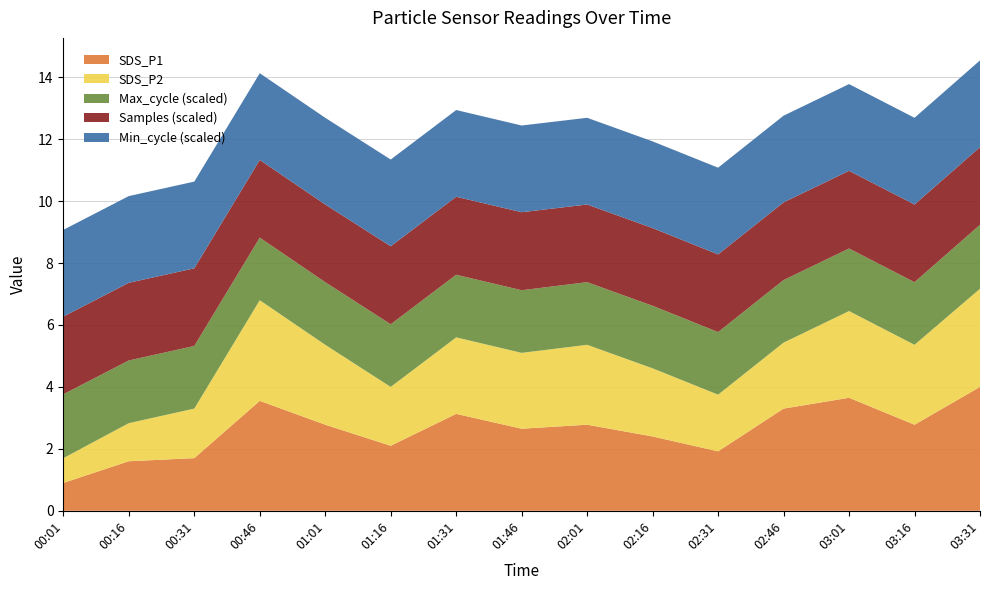

Reading left to right, list all the values displayed in this chart.

SDS_P1: 0.9	1.6	1.7	3.5	2.8	2.1	3.1	2.6	2.8	2.4	1.9	3.3	3.6	2.8	4.0
SDS_P2: 0.8	1.2	1.6	3.2	2.6	1.9	2.5	2.5	2.6	2.2	1.8	2.1	2.8	2.6	3.2
Min_cycle: 28.0	28.0	28.0	28.0	28.0	28.0	28.0	28.0	28.0	28.0	28.0	28.0	28.0	28.0	28.0
Max_cycle: 20634.0	20246.0	20223.0	20211.0	20223.0	20230.0	20222.0	20221.0	20223.0	20198.0	20210.0	20207.0	20203.0	20223.0	20653.0
Samples: 5015798.0	5015251.0	5014967.0	5015978.0	5015673.0	5038223.0	5037354.0	5037866.0	5015673.0	5016842.0	5015520.0	5016079.0	5015797.0	5015673.0	5015733.0